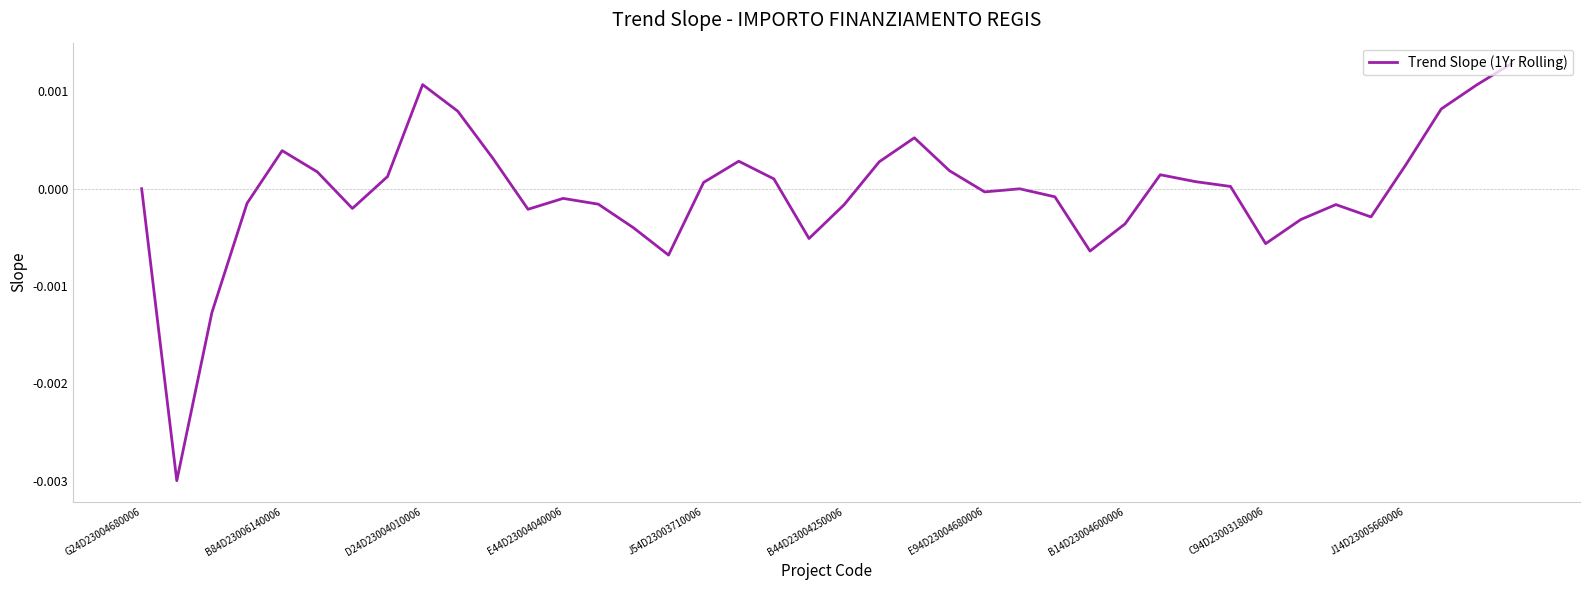

Is this an area chart (filled region under the line)?

No